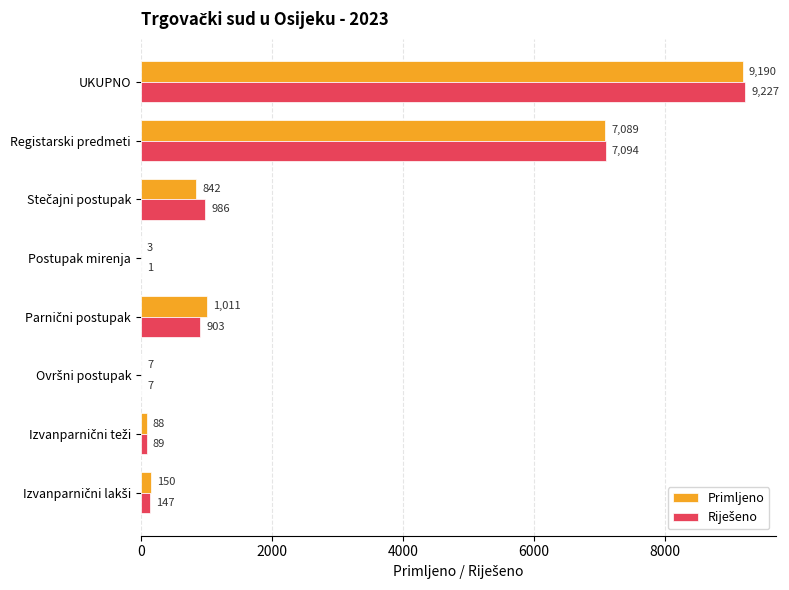

At which category is the sum across all series the highest?

UKUPNO